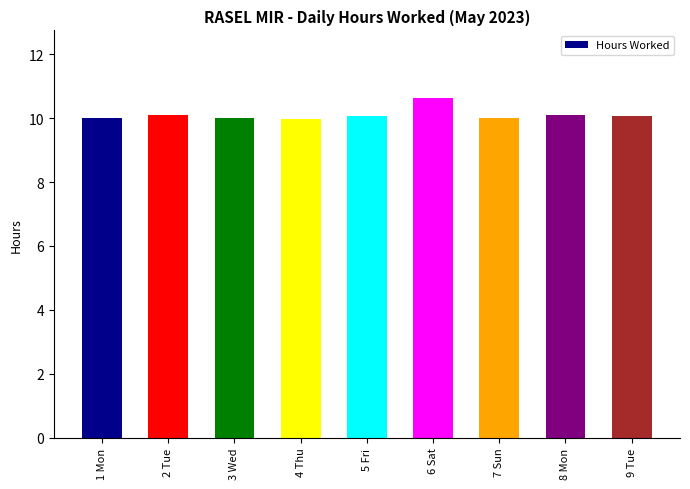

True or false: the data shows 17.9 at 8 Mon.

False